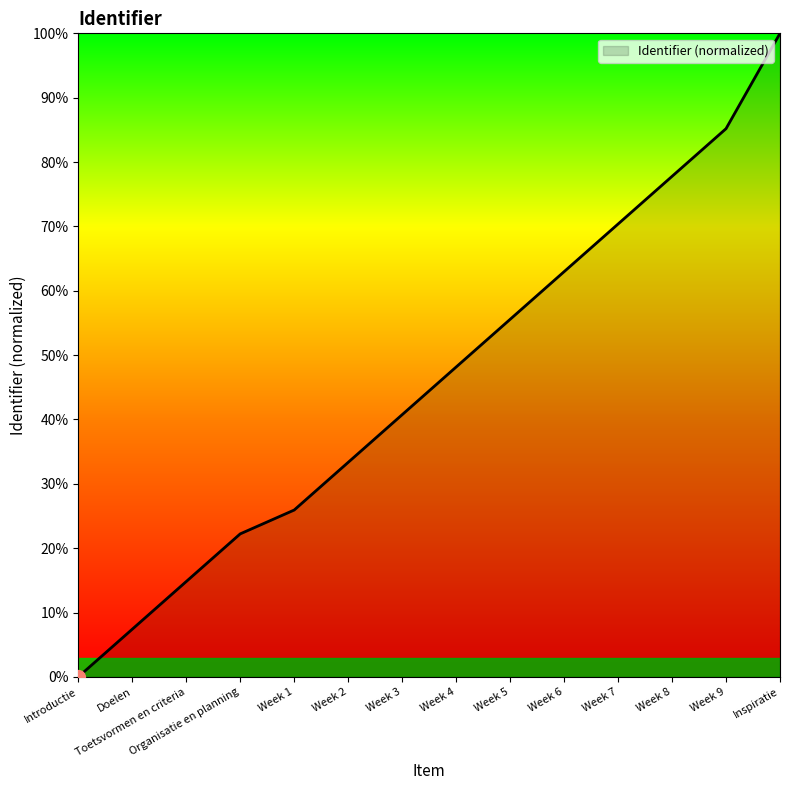

Is it true that the value at Week 5 is 27.7?

False